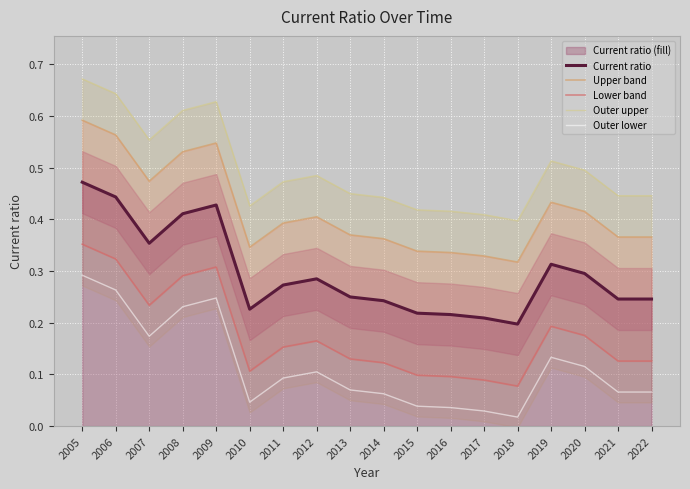

What is the difference between the Current ratio values at 2013 and 2008?

0.2